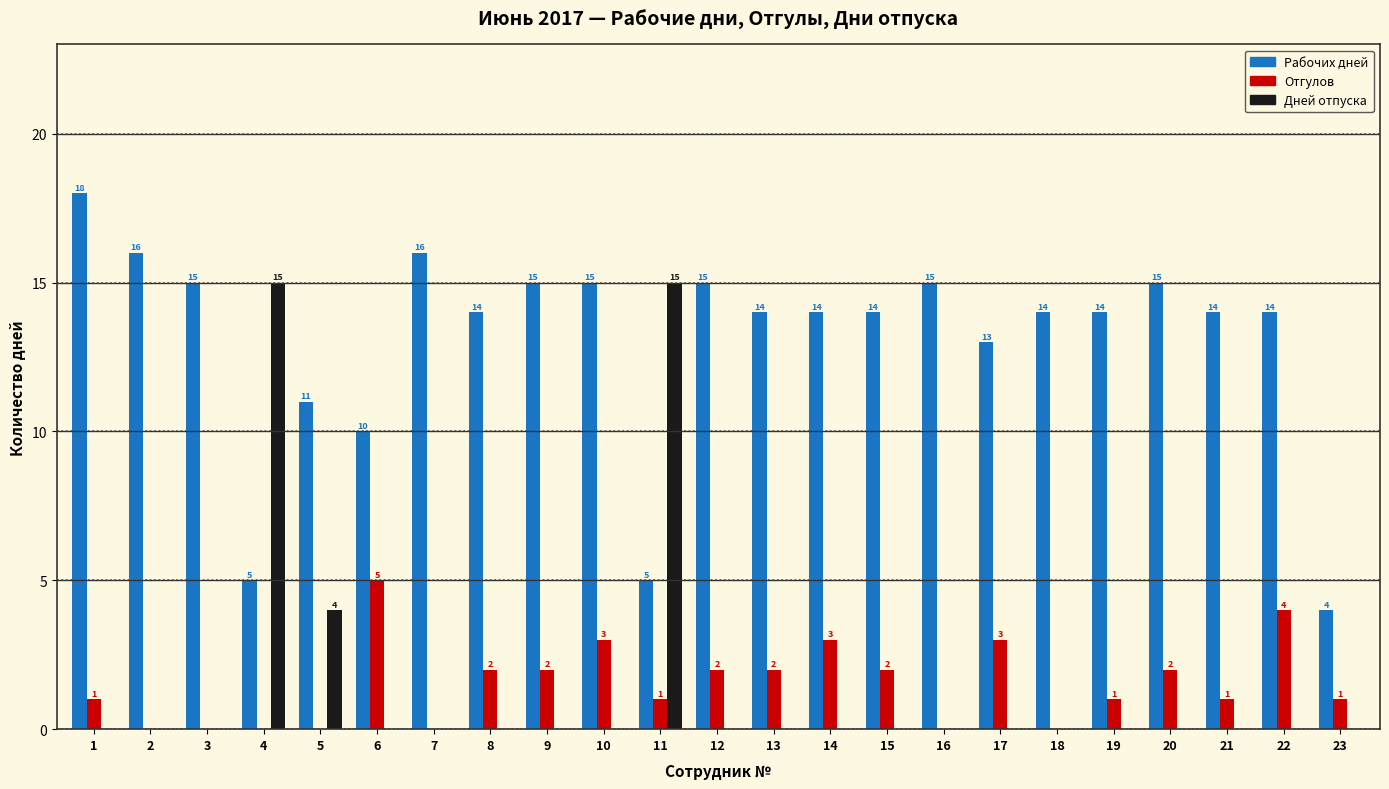

Reading left to right, what are all the values shown in this chart?

Рабочих дней: 1=18	2=16	3=15	4=5	5=11	6=10	7=16	8=14	9=15	10=15	11=5	12=15	13=14	14=14	15=14	16=15	17=13	18=14	19=14	20=15	21=14	22=14	23=4
Отгулов: 1=1	2=0	3=0	4=0	5=0	6=5	7=0	8=2	9=2	10=3	11=1	12=2	13=2	14=3	15=2	16=0	17=3	18=0	19=1	20=2	21=1	22=4	23=1
Дней отпуска: 1=0	2=0	3=0	4=15	5=4	6=0	7=0	8=0	9=0	10=0	11=15	12=0	13=0	14=0	15=0	16=0	17=0	18=0	19=0	20=0	21=0	22=0	23=0